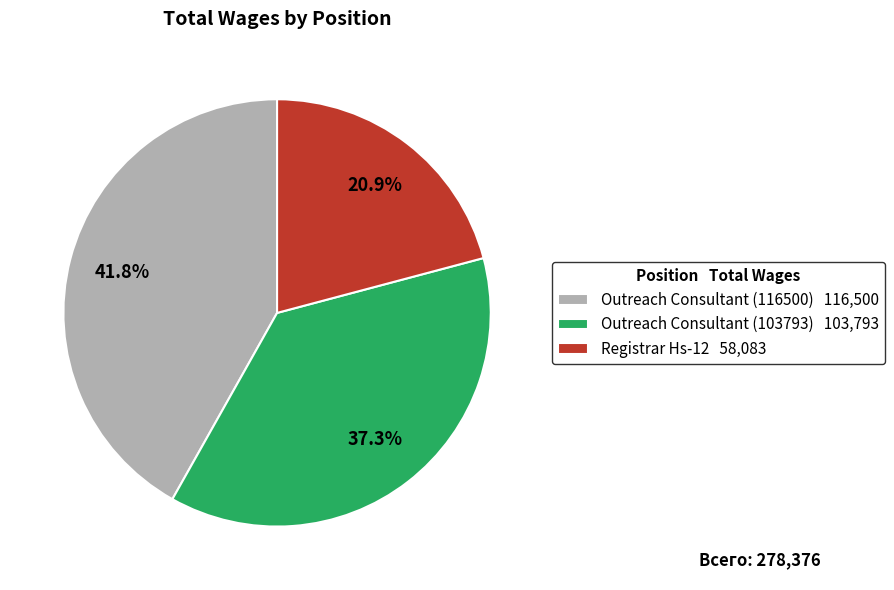

What percentage is the Registrar Hs-12 slice, to the nearest percent?

21%